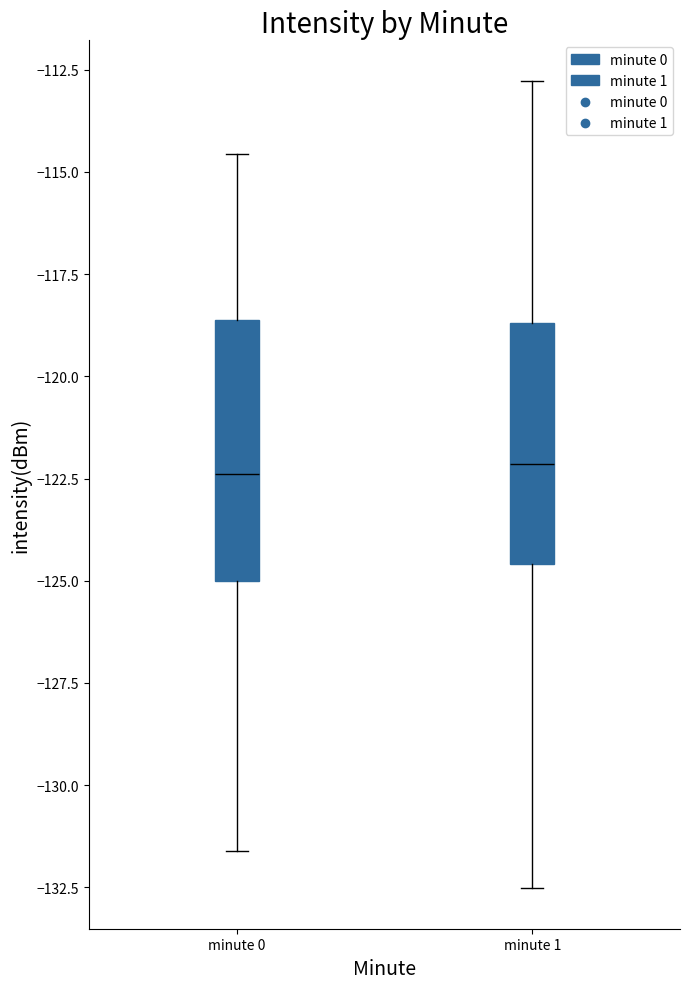

Reading left to right, transcribe this box plot: for each box, give where its median line is, the range the box spans, and where its two whiskers end, as read against the y-axis. The values are not printed on the chart, so give them approximately, as read against the axis.

minute 0: median -122.5, box -125.0 to -118.5, whiskers -131.5 to -114.5
minute 1: median -122.0, box -124.5 to -118.5, whiskers -132.5 to -113.0